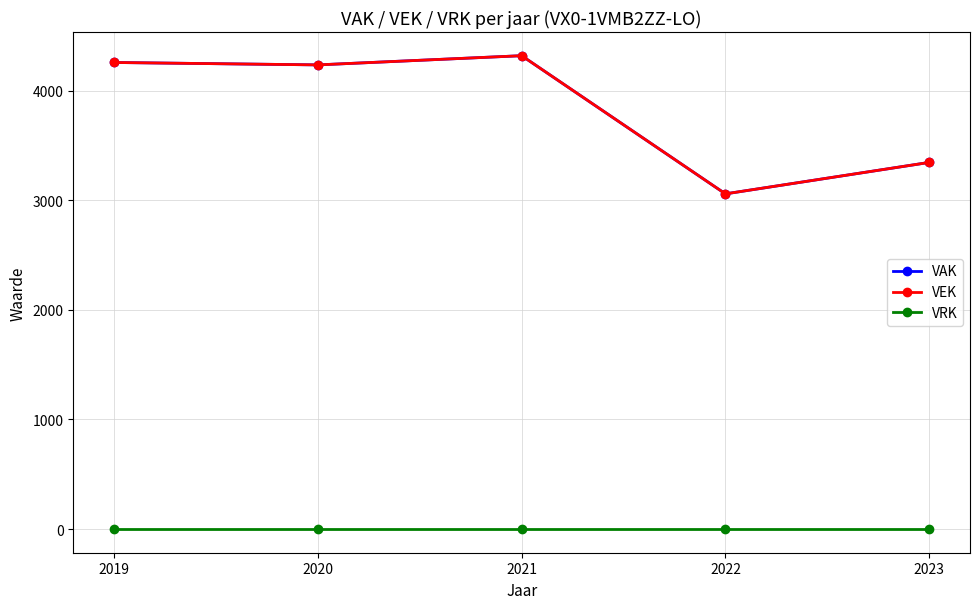

Does the chart have visible grid lines?

Yes